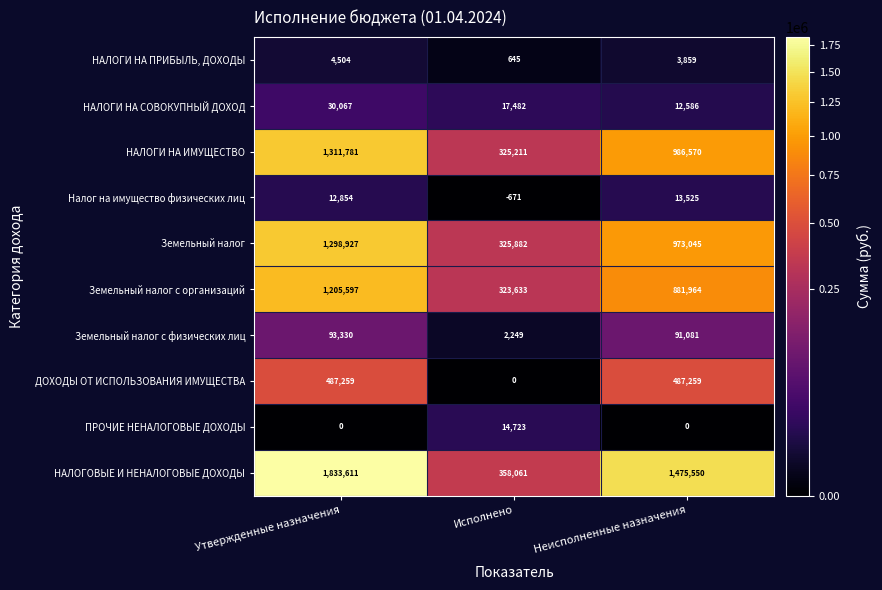

What is the sum of the Земельный налог с организаций values at Неисполненные назначения and Исполнено?

1205597